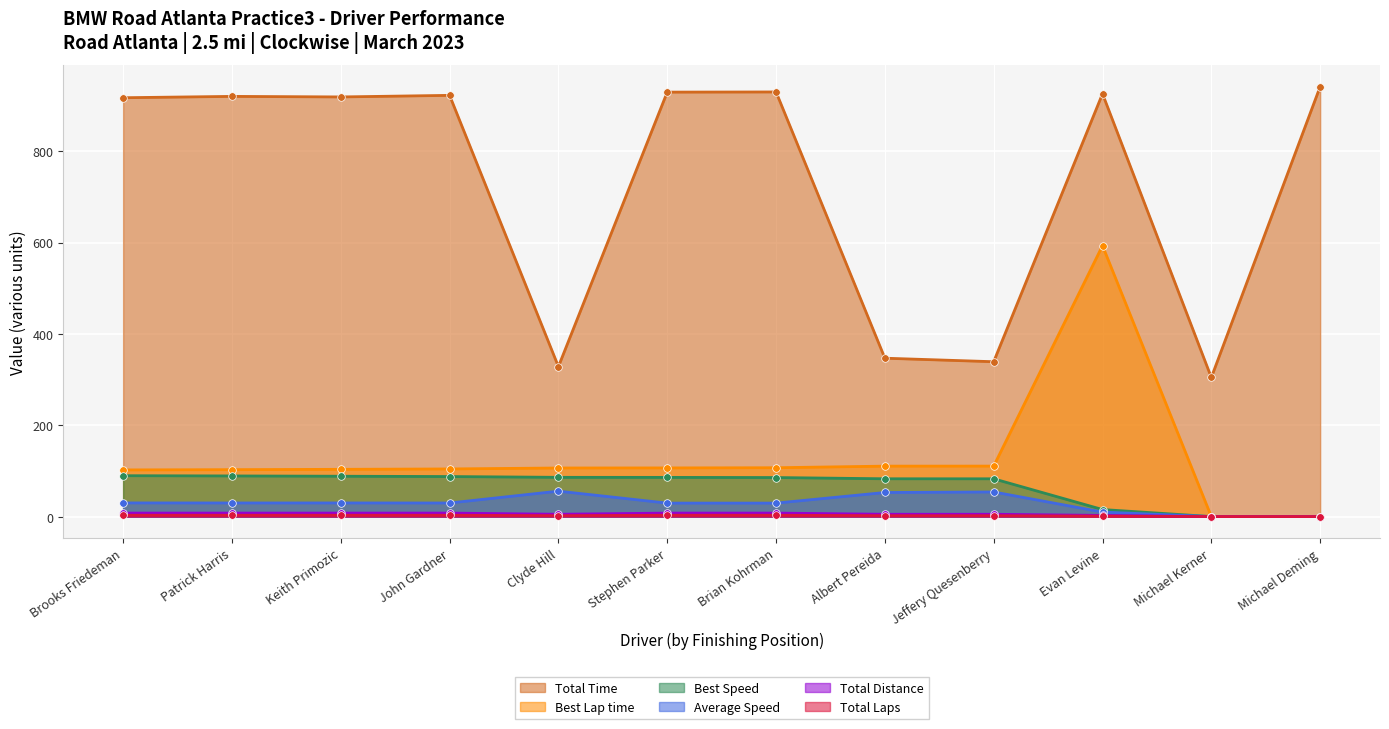

At which category is the sum across all series the highest?

Evan Levine